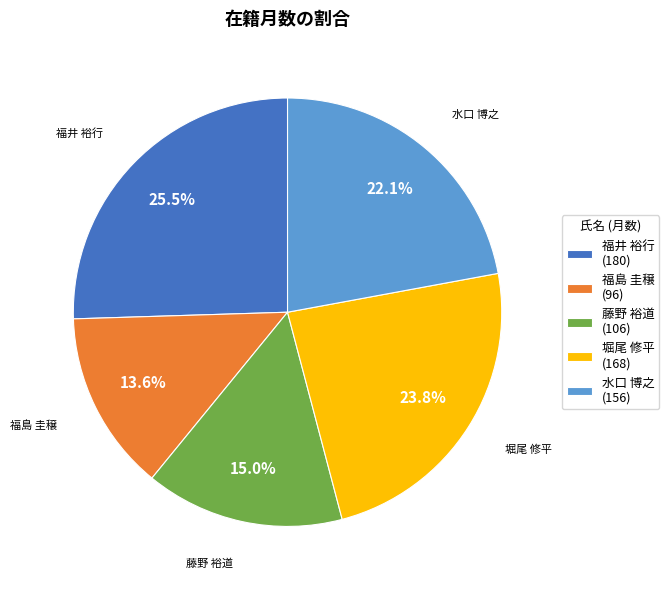

Which has a higher value, 堀尾 修平 or 福井 裕行?

福井 裕行